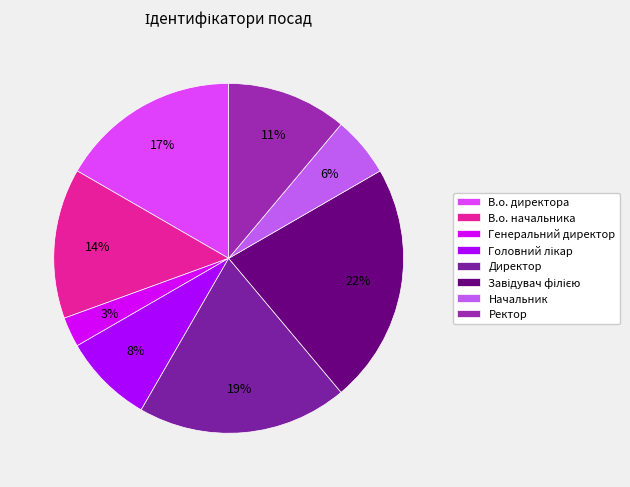

To the nearest percent, what is the combined percentage of В.о. начальника and Директор?

33%